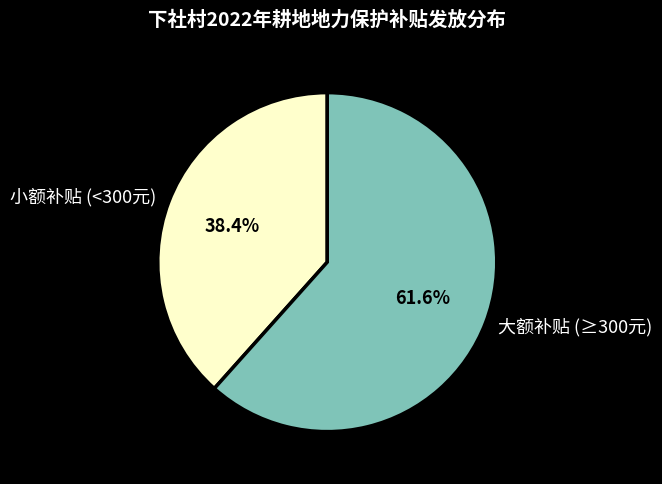

What portion of the pie excludes 小额补贴 (<300元)?

61.6%